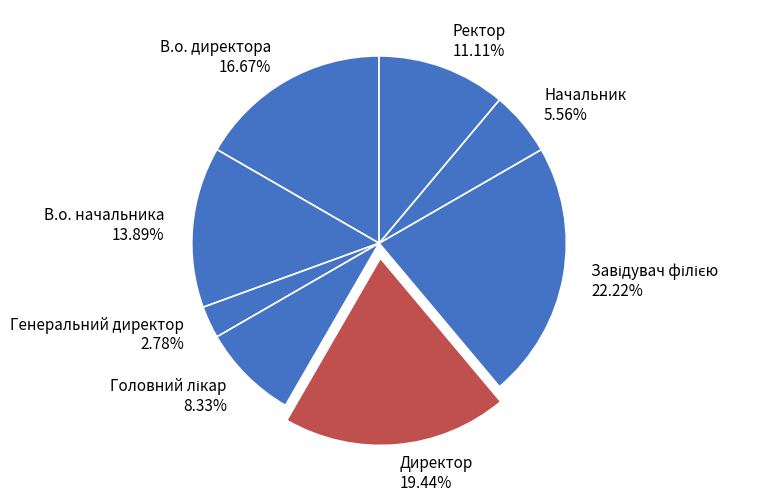

Approximately how many times larger is the value at Ректор compared to В.о. начальника?

0.8